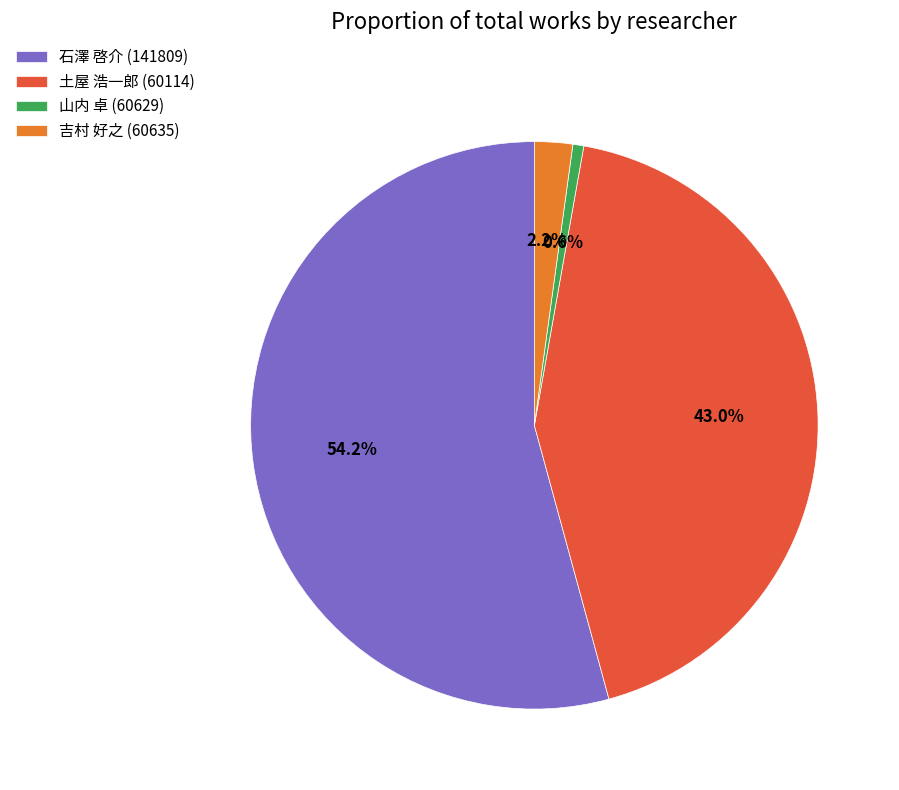

Between 吉村 好之 (60635) and 石澤 啓介 (141809), which is larger?

石澤 啓介 (141809)